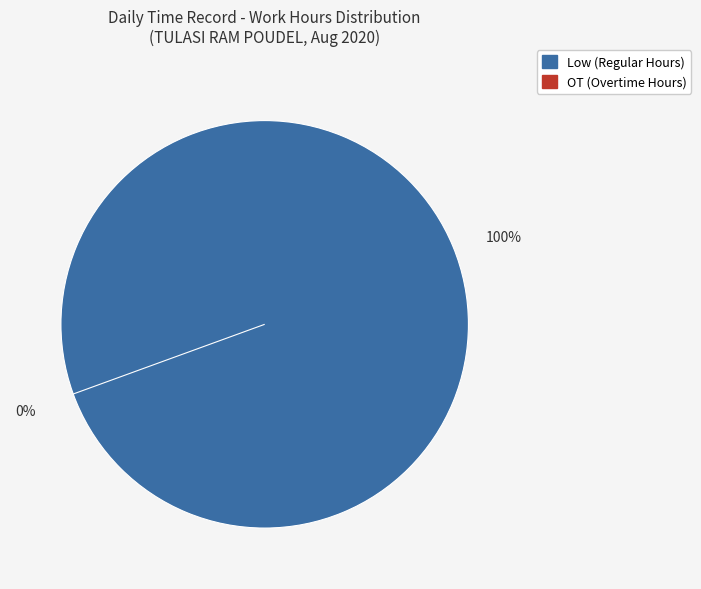

Is there a majority slice in this chart?

No